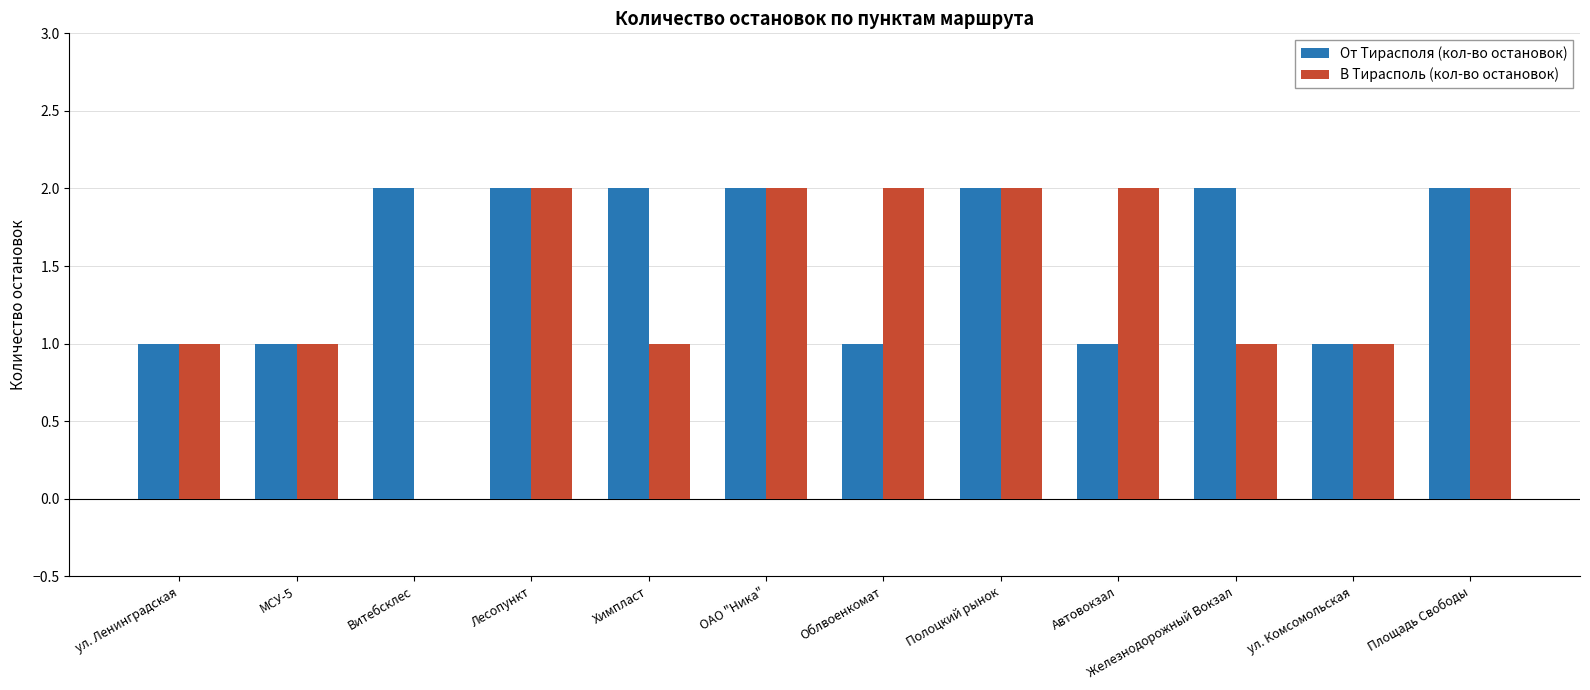

Is it true that От Тирасполя (кол-во остановок) equals 1 at Полоцкий рынок?

False